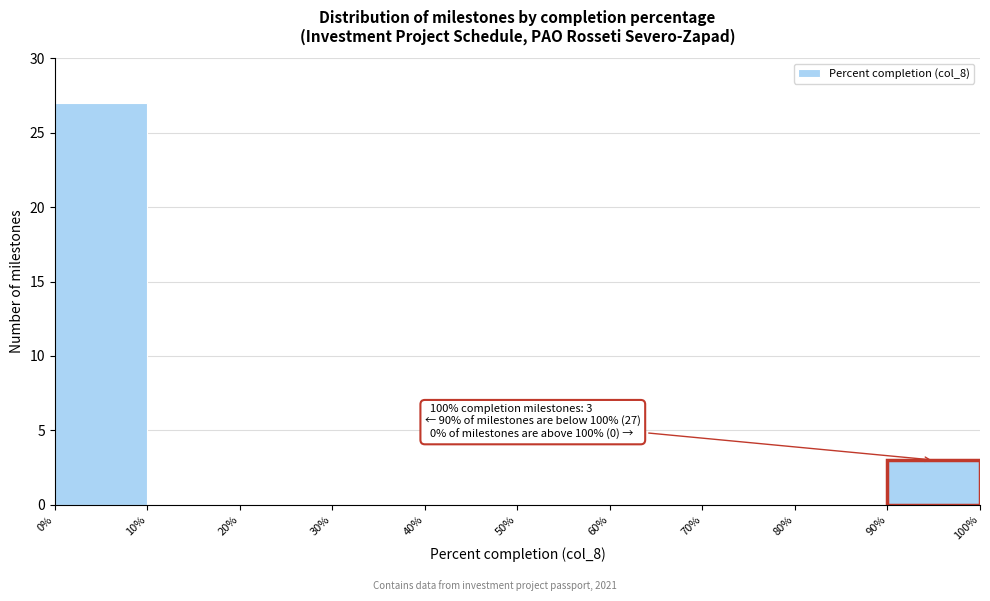

Which range on the x-axis has the tallest bar?

0% to 10%